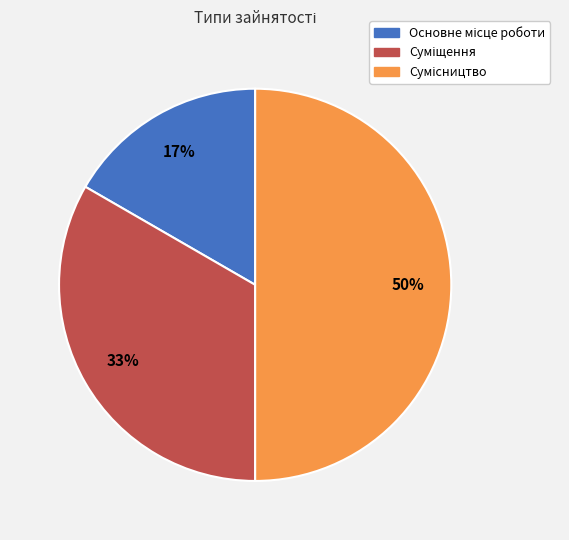

To the nearest percent, what is the difference between the largest and smallest slice percentages?

33%